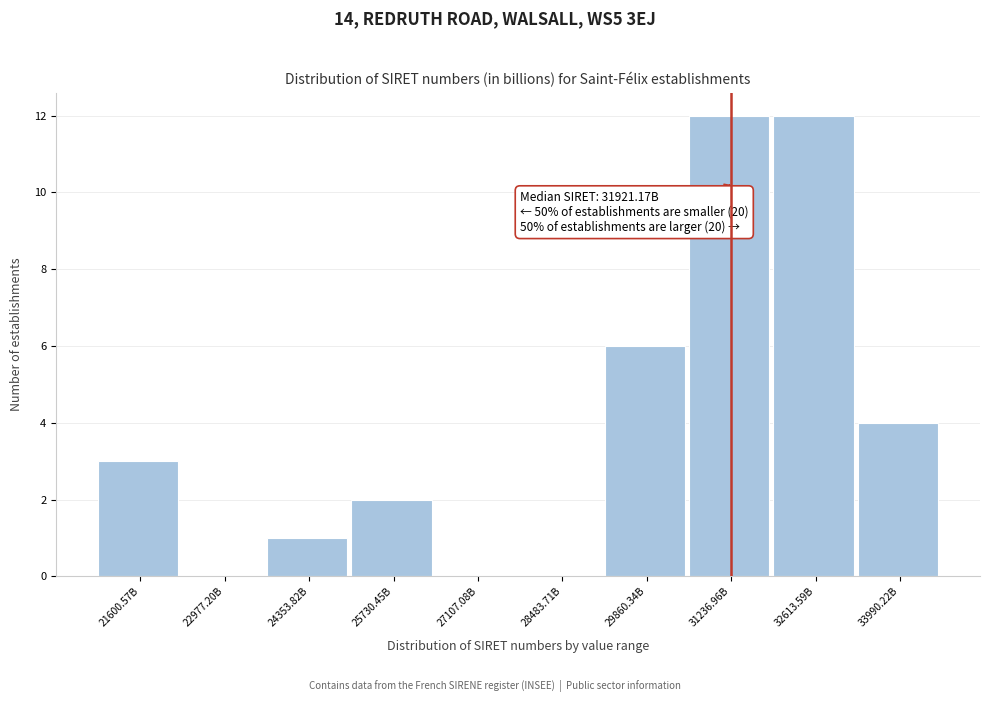

Reading left to right, what are all the values shown in this chart?

21600.57B=3	22977.20B=0	24353.82B=1	25730.45B=2	27107.08B=0	28483.71B=0	29860.34B=6	31236.96B=12	32613.59B=12	33990.22B=4